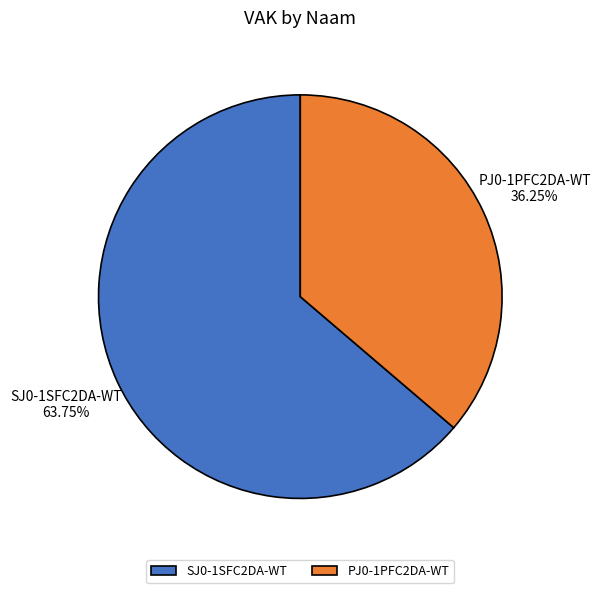

True or false: SJ0-1SFC2DA-WT accounts for 64% of the total.

True